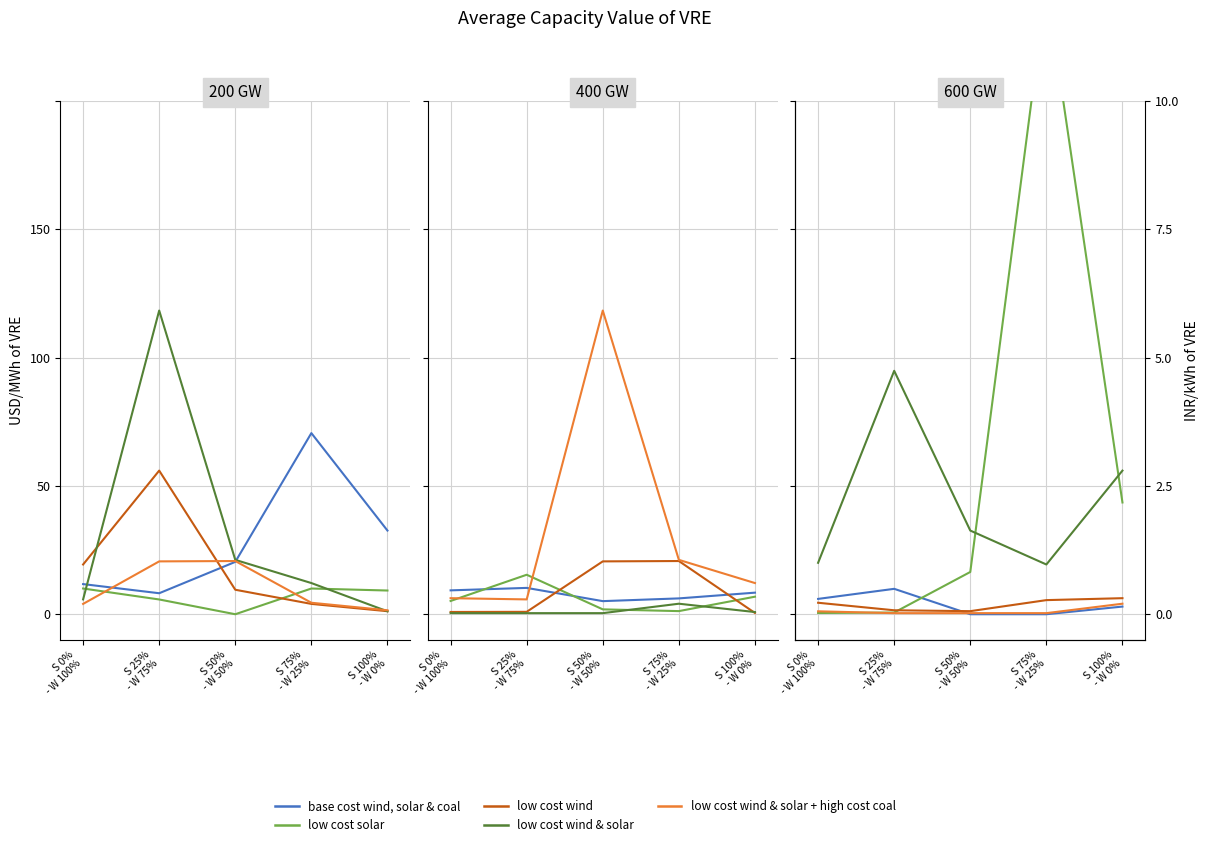

True or false: low cost wind and low cost wind & solar cross at least once.

False